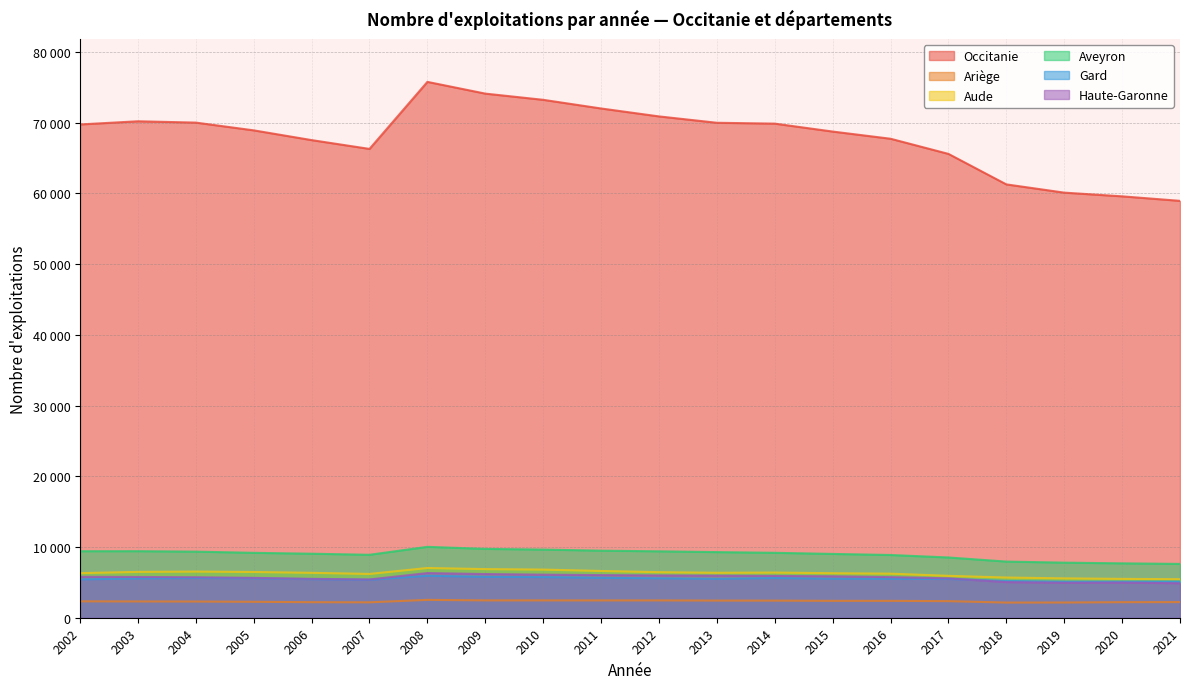

True or false: Gard has more than 2 interior local peaks.

True